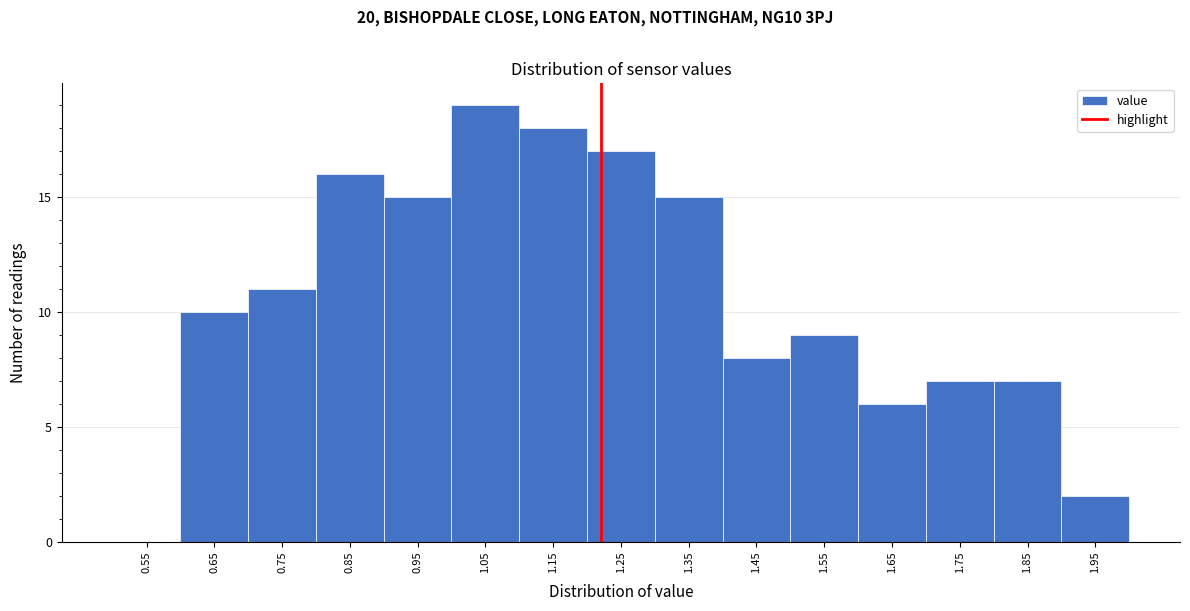

Reading left to right, what are all the values shown in this chart?

0.55=0	0.65=10	0.75=11	0.85=16	0.95=15	1.05=19	1.15=18	1.25=17	1.35=15	1.45=8	1.55=9	1.65=6	1.75=7	1.85=7	1.95=2